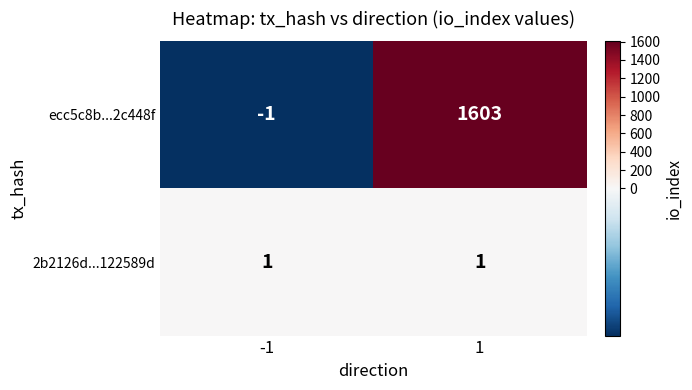

Which series changed the most between -1 and 1?

ecc5c8b...2c448f